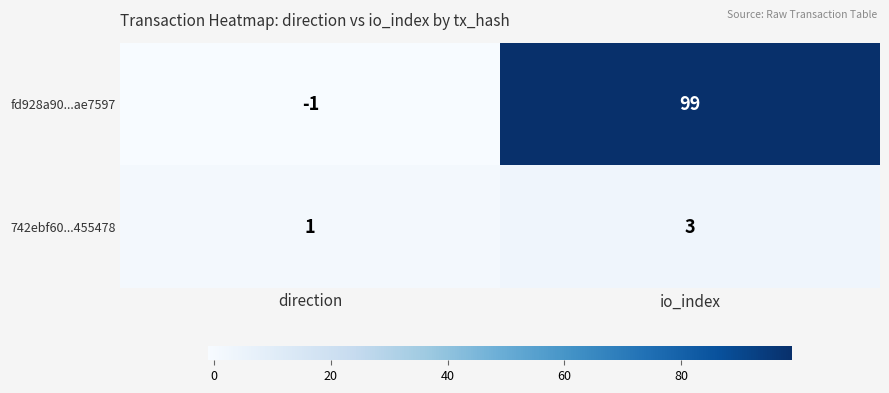

Count the number of categories in the chart.

2